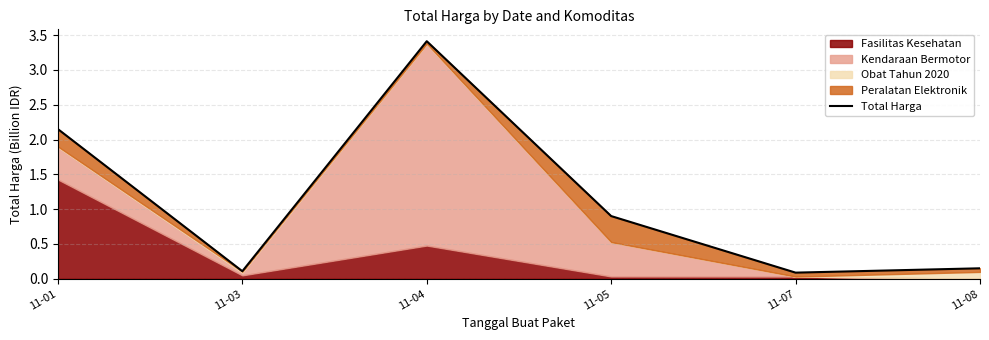

What is the minimum value shown in the chart?

0.1